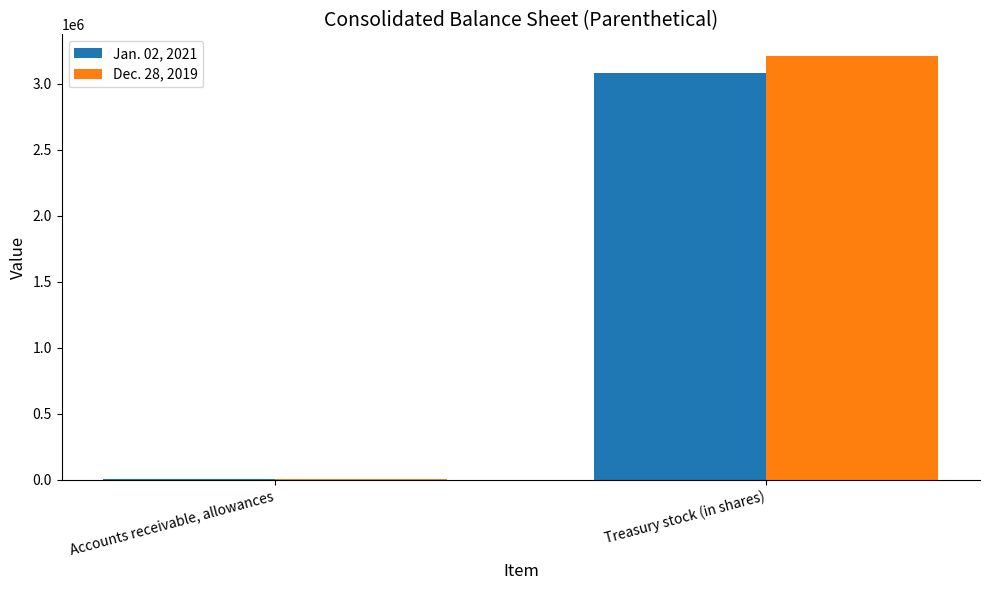

Is it true that Jan. 02, 2021 equals 5166834 at Treasury stock (in shares)?

False